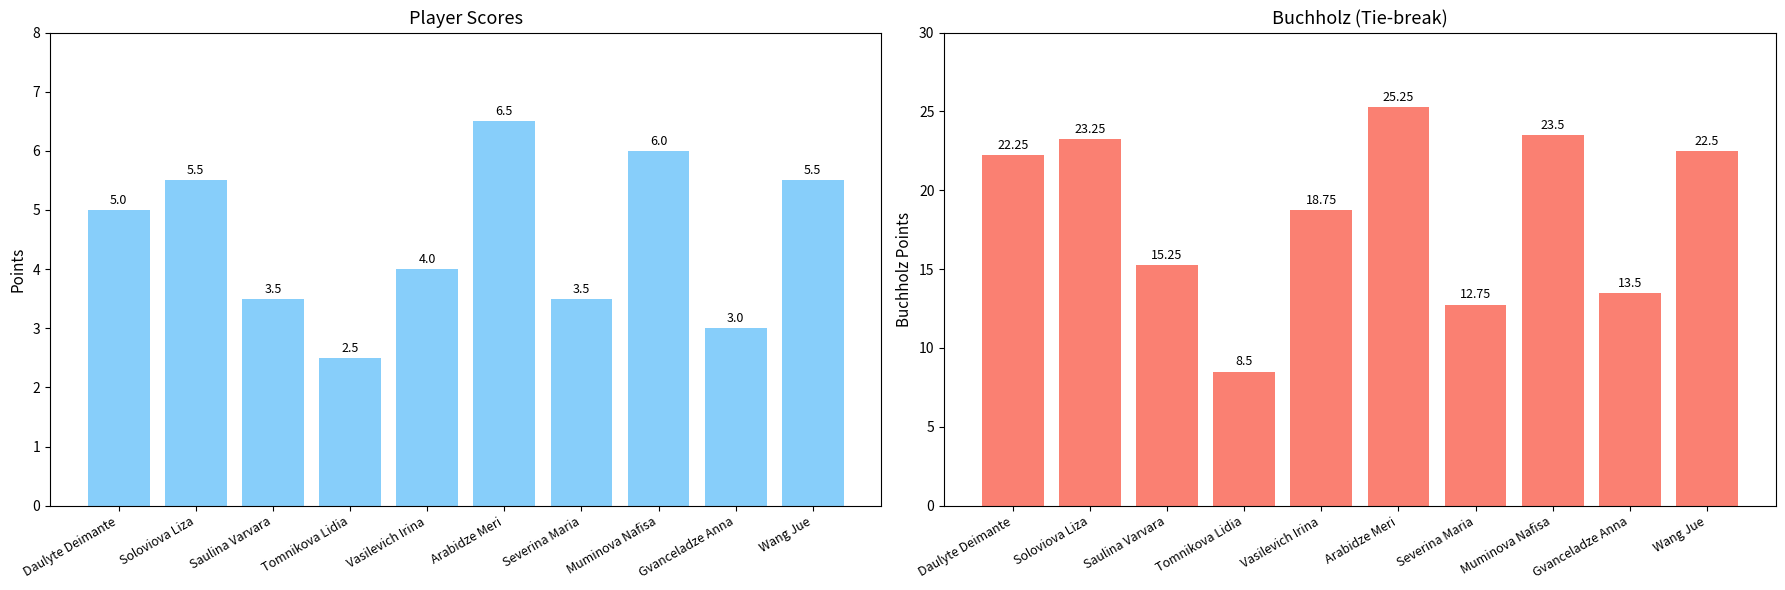

What is the value of the Score bar at the 7th from the left?

3.5